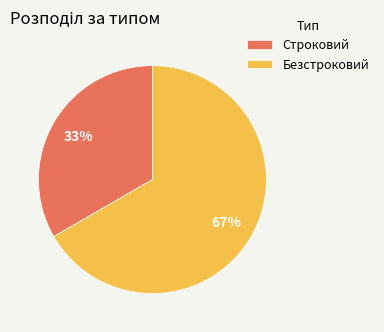

To the nearest percent, what is the combined percentage of Безстроковий and Строковий?

100%